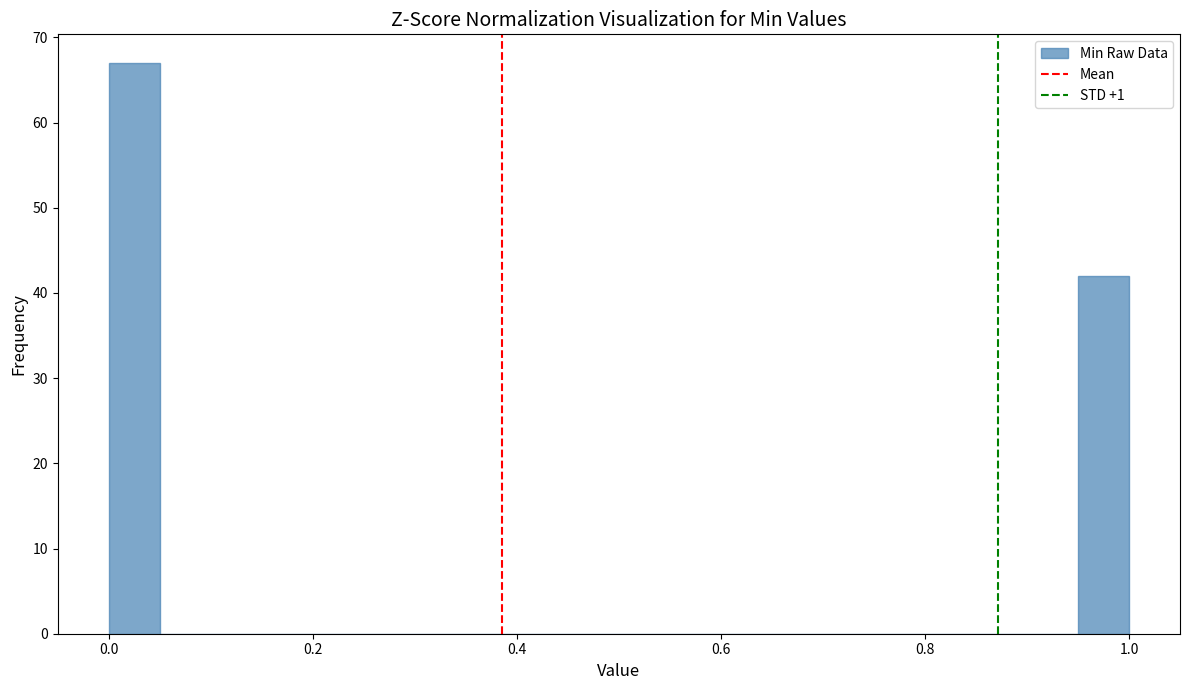

Around what value on the x-axis is the tallest bar? Give the approximate position of its centre, as read against the axis.

0.02